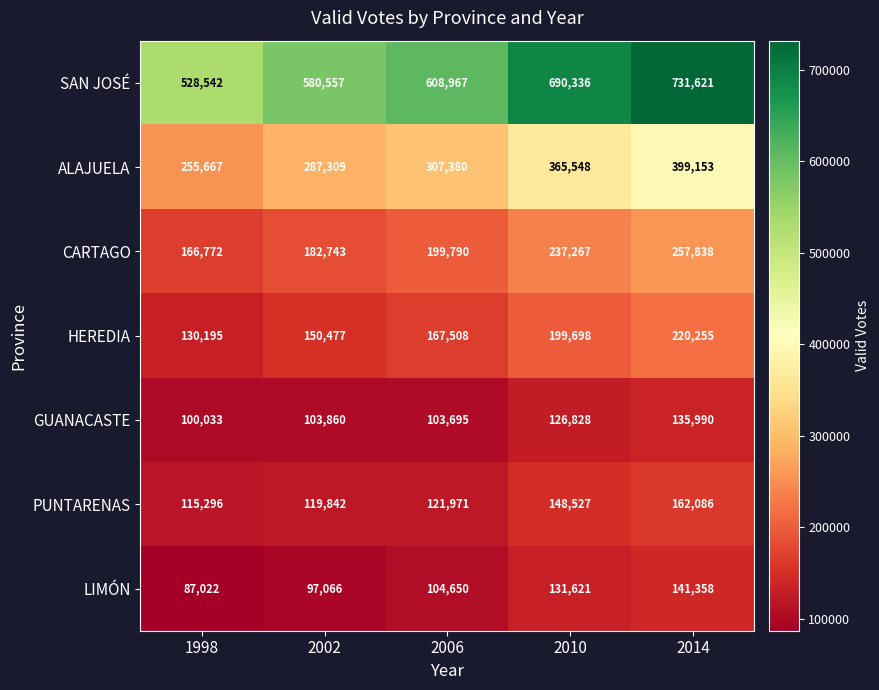

Between 1998 and 2014, which series saw the biggest shift?

SAN JOSÉ